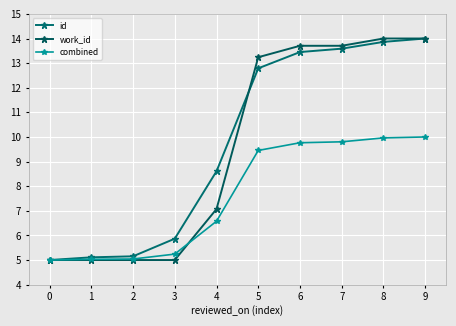

Reading left to right, list all the values displayed in this chart.

id: 0=5.0	1=5.1	2=5.2	3=5.9	4=8.6	5=12.8	6=13.4	7=13.6	8=13.9	9=14.0
work_id: 0=5.0	1=5.0	2=5.0	3=5.0	4=7.1	5=13.2	6=13.7	7=13.7	8=14.0	9=14.0
combined: 0=5.0	1=5.0	2=5.0	3=5.2	4=6.6	5=9.5	6=9.8	7=9.8	8=10.0	9=10.0